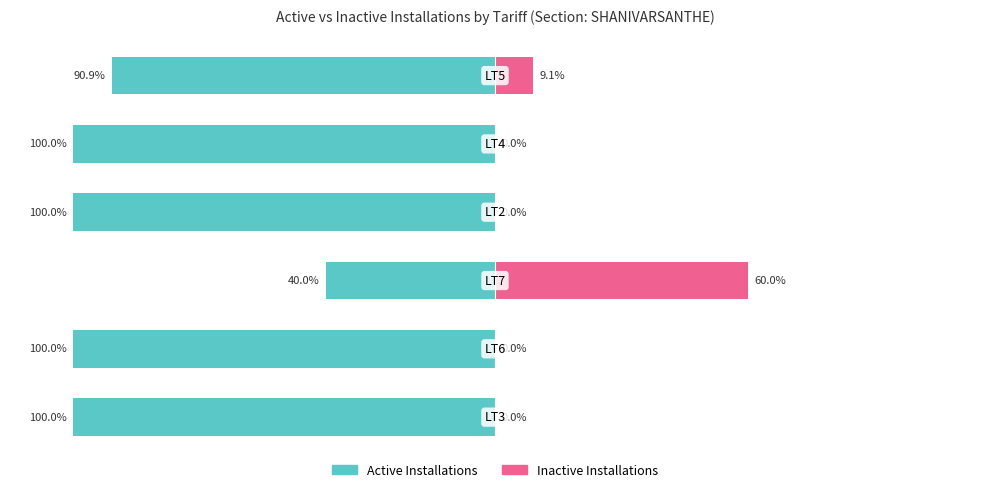

Is it true that Inactive Installations equals 105.3 at 2?

False